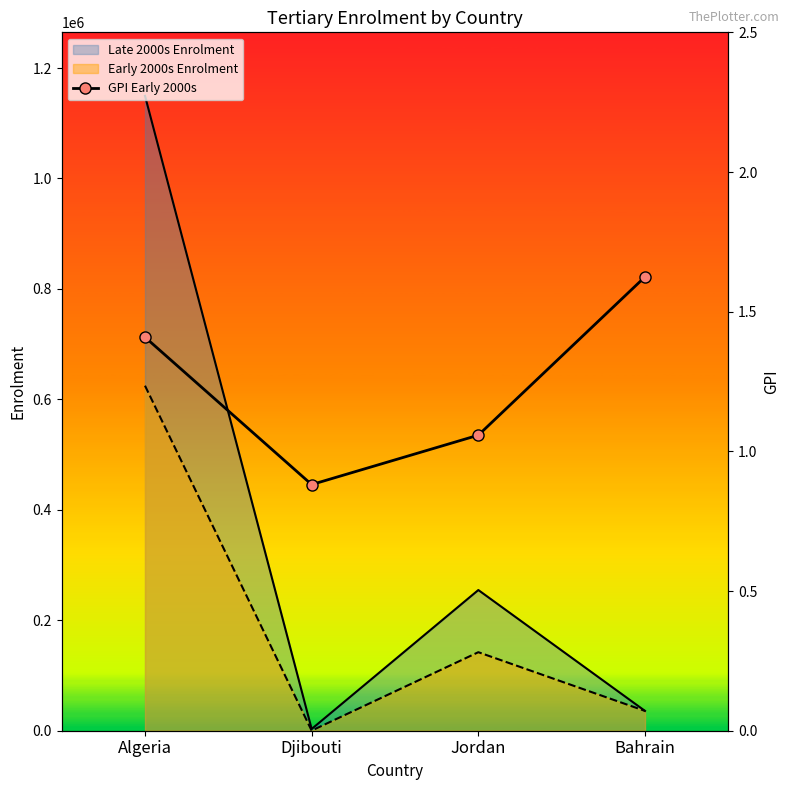

What is the value of the 1st point from the left?

1.4